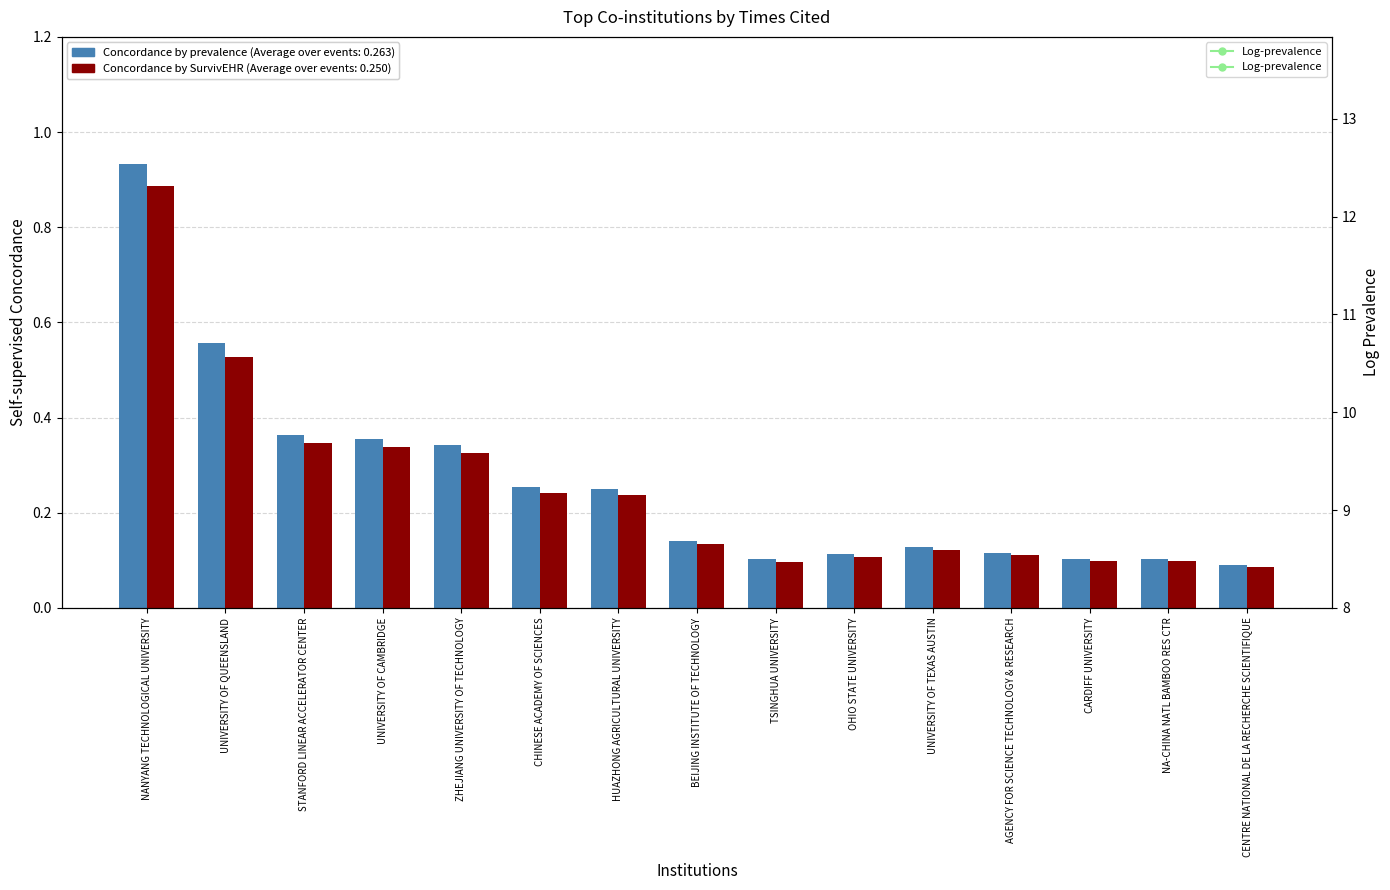

What is the spread (max minus min) of values at ZHEJIANG UNIVERSITY OF TECHNOLOGY?

5.5